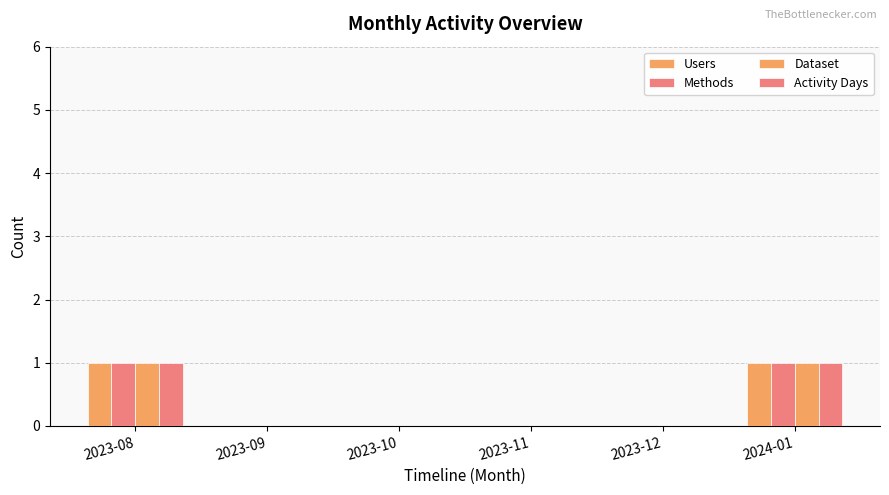

What is the label of the 3rd bar from the right?

2023-11